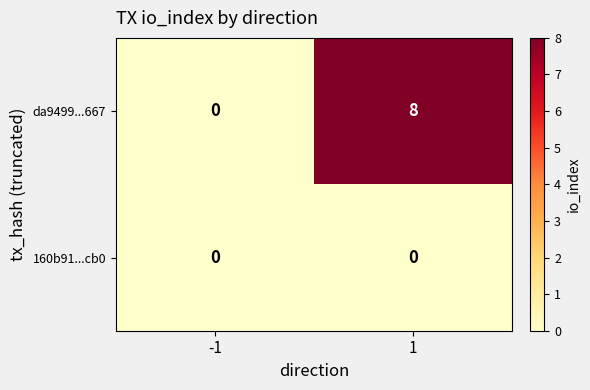

Which series has the widest spread of values?

da9499...667